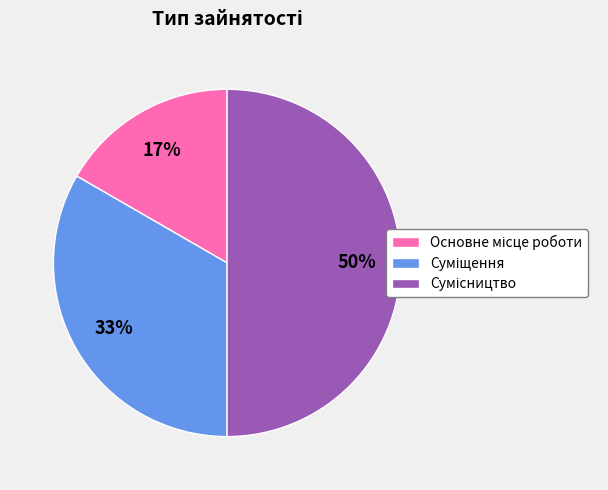

To the nearest percent, what is the average slice percentage?

33%